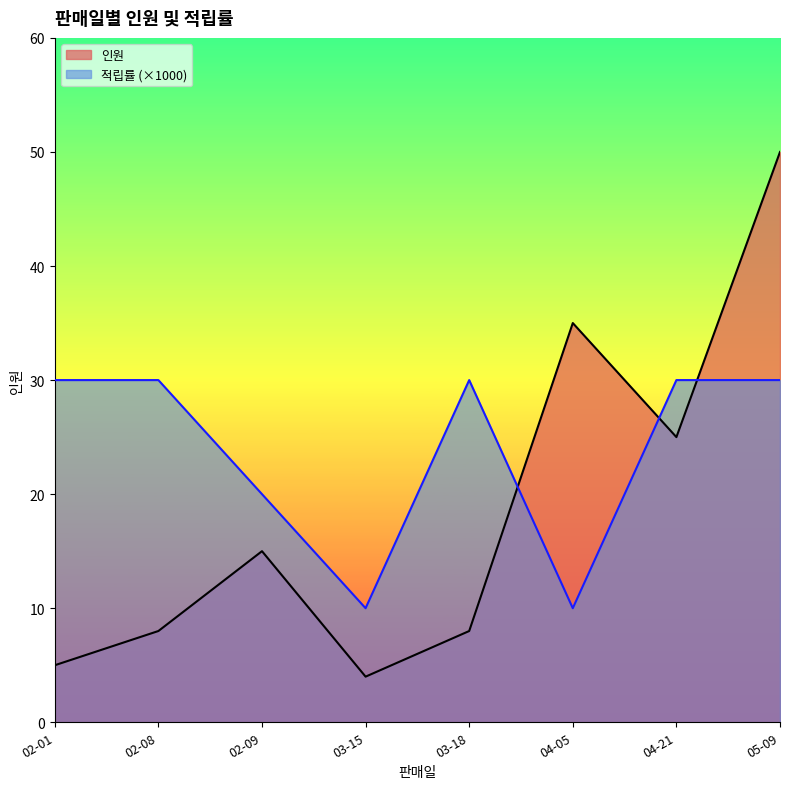

At which category is the sum across all series the highest?

05-09